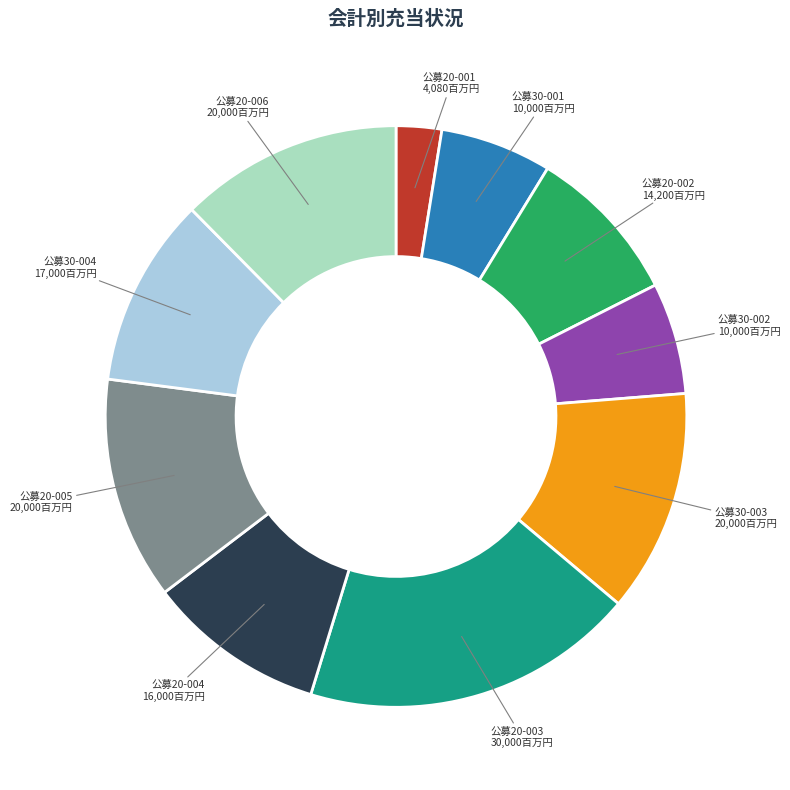

Which has a higher value, 公募20-001 4,080百万円 or 公募30-001 10,000百万円?

公募30-001 10,000百万円